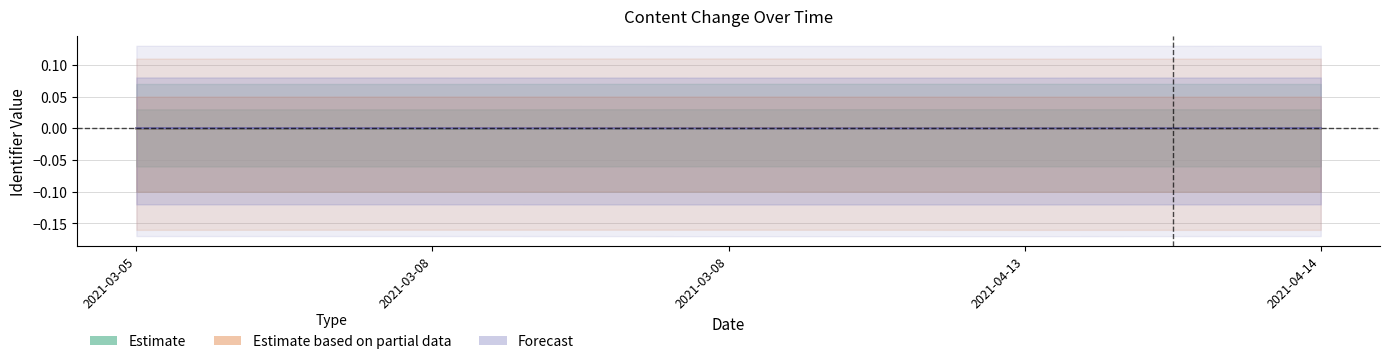

What is the label of the 3rd point from the left?

2021-03-08